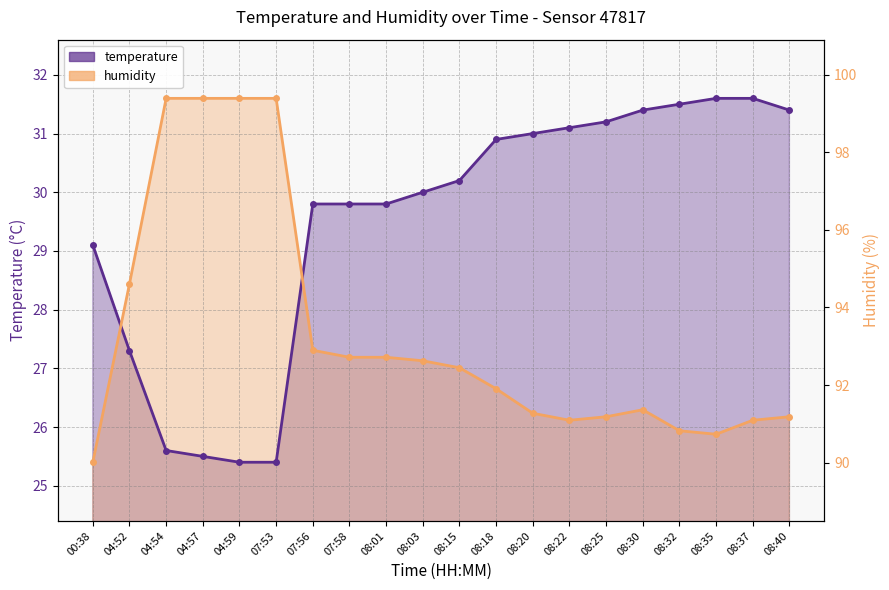

What are all the series names shown in the legend?

temperature, humidity